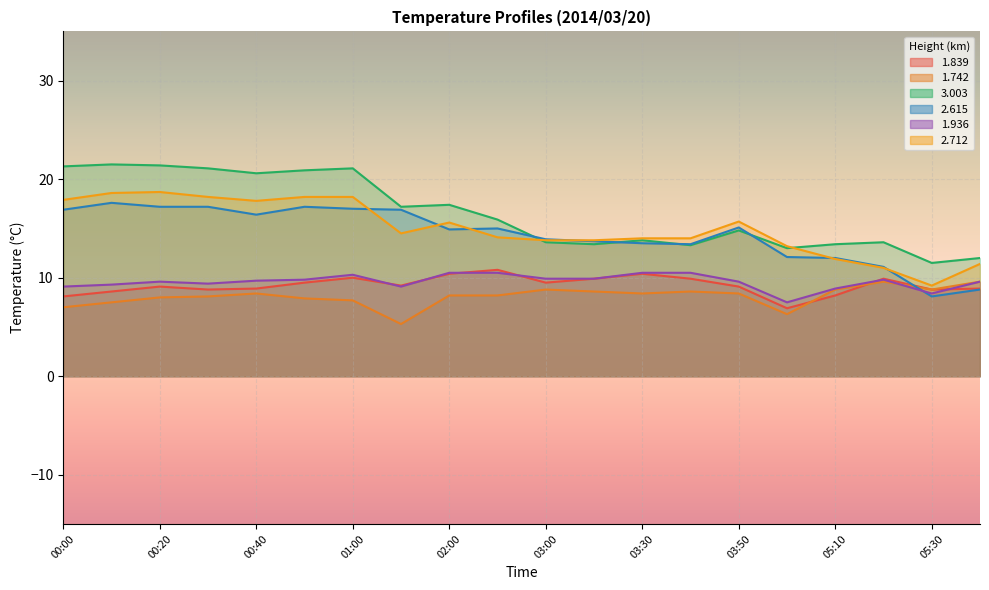

How many data points in 1.742 are above 8?

13